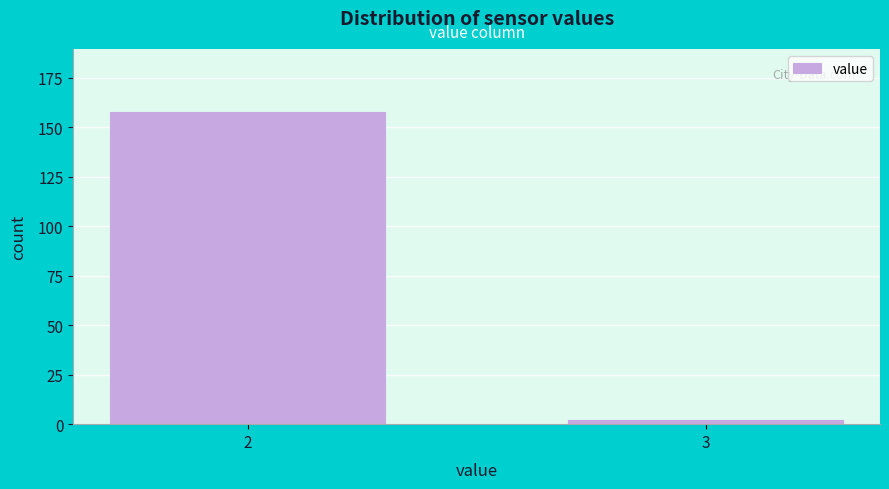

Reading left to right, transcribe all the data shown in this chart.

158	2